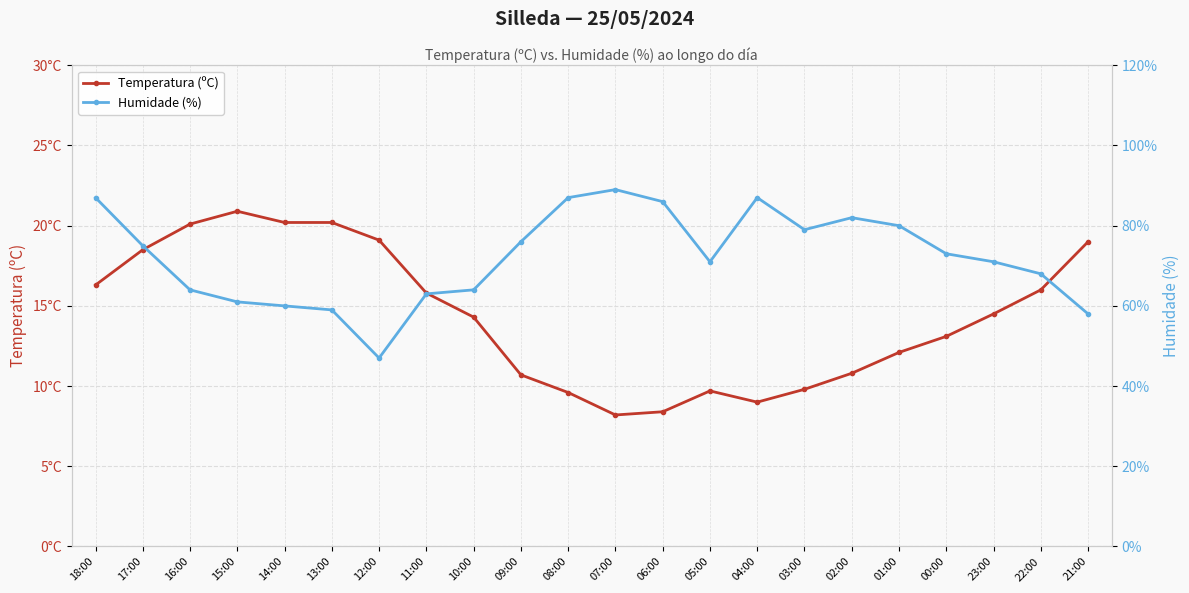

What is the sum of all Temperatura (ºC) values?

316.3